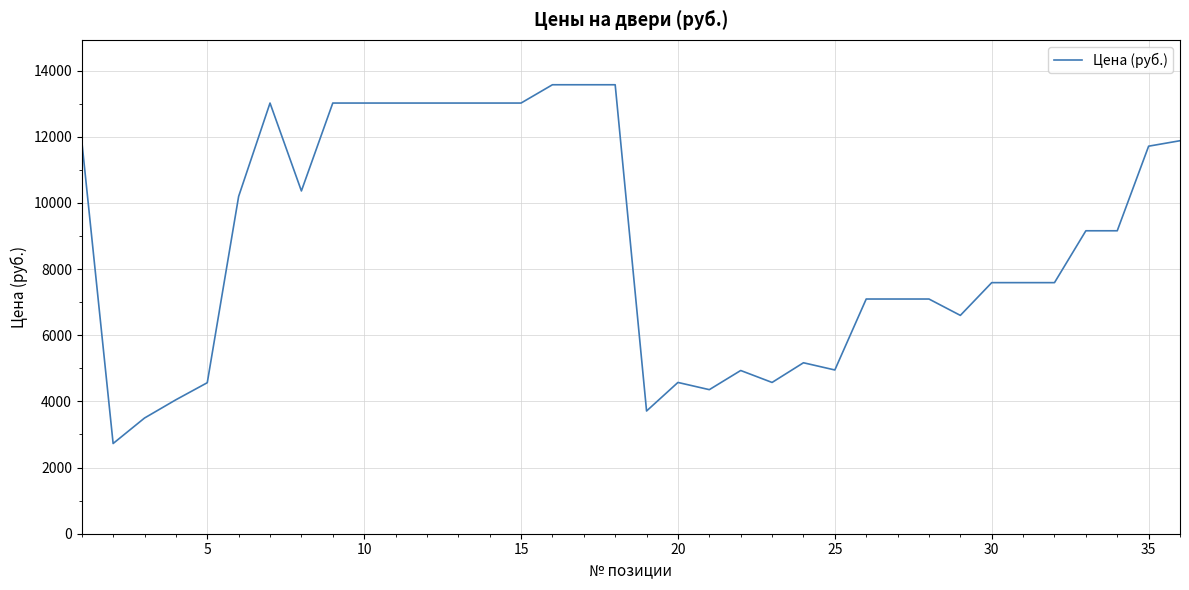

What is the smallest value displayed?

2727